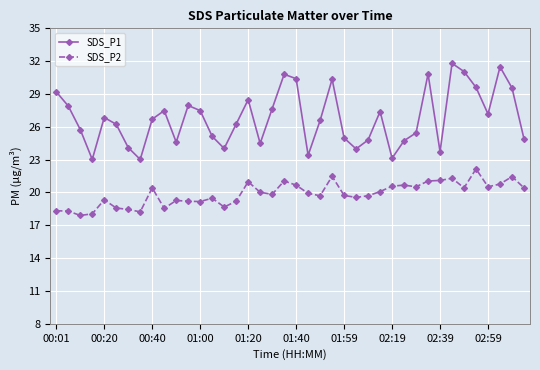

What are all the series names shown in the legend?

SDS_P1, SDS_P2